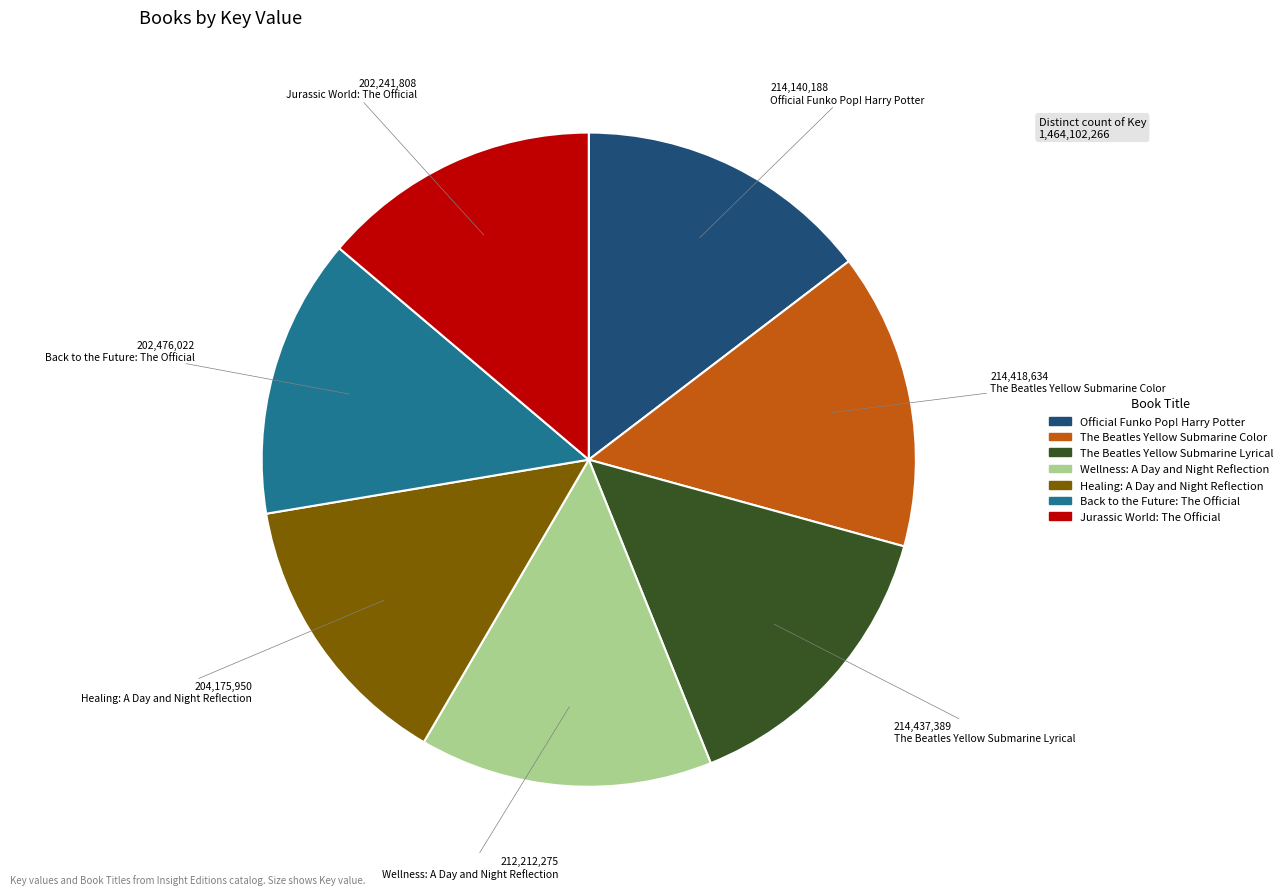

Is Healing: A Day and Night Reflection the majority of the pie?

No